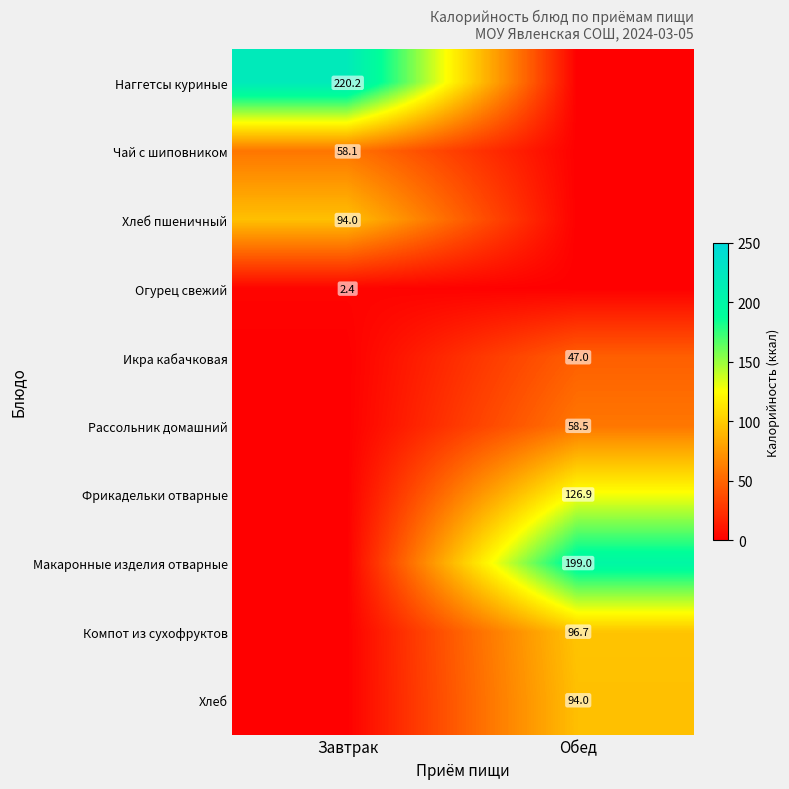

The value of Наггетсы куриные at Завтрак is 220.2. True or false?

True